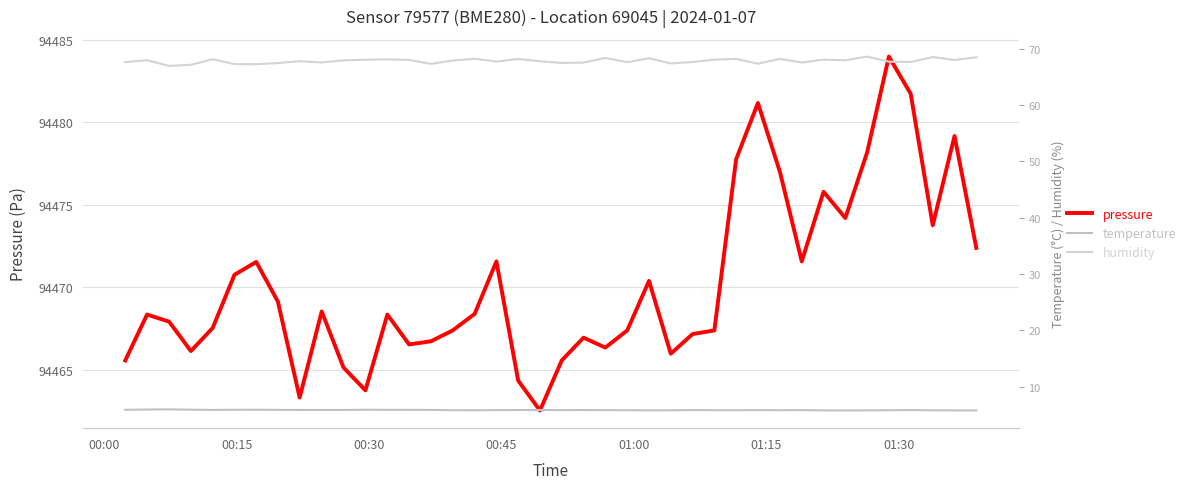

What is the minimum value for pressure?

94462.5